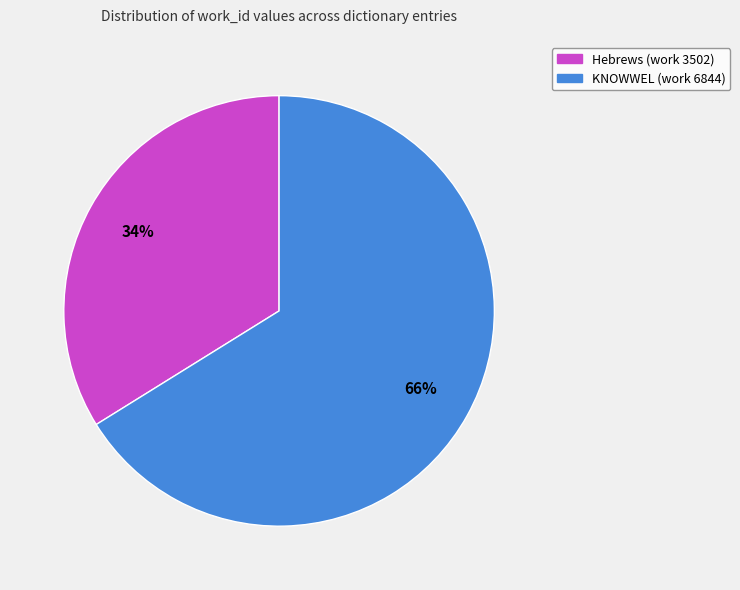

Approximately how many times larger is the value at Hebrews (work 3502) compared to KNOWWEL (work 6844)?

0.5